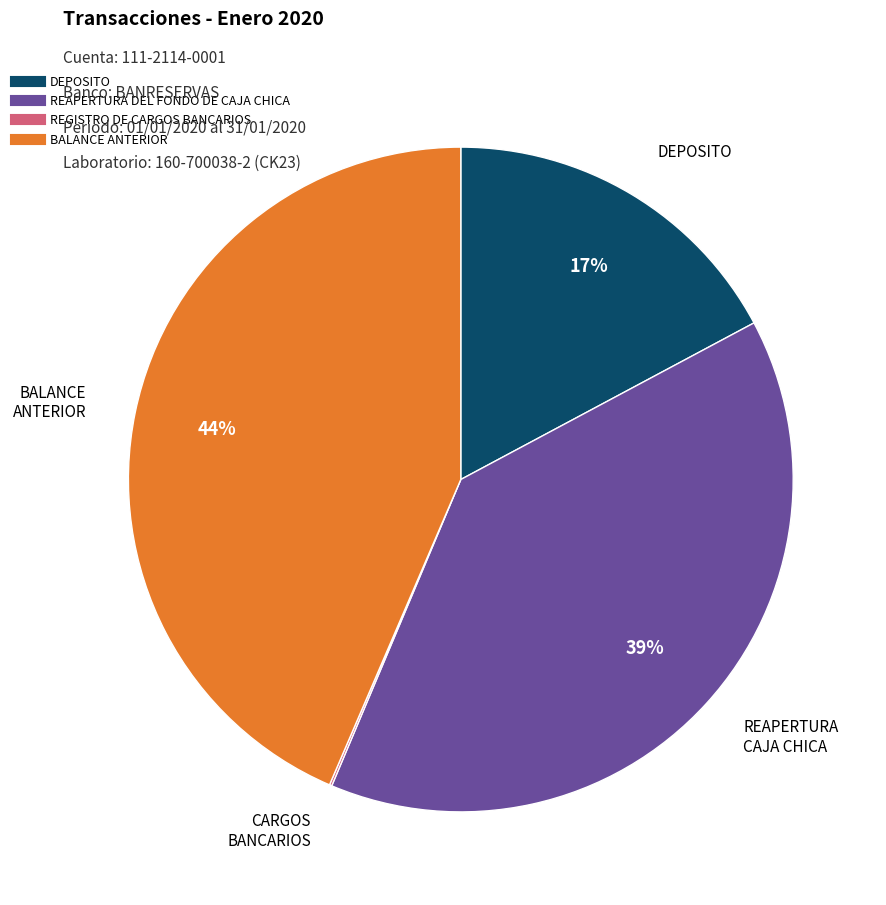

What is the ratio of the value at BALANCE ANTERIOR to the value at REAPERTURA DEL FONDO DE CAJA CHICA?

1.1